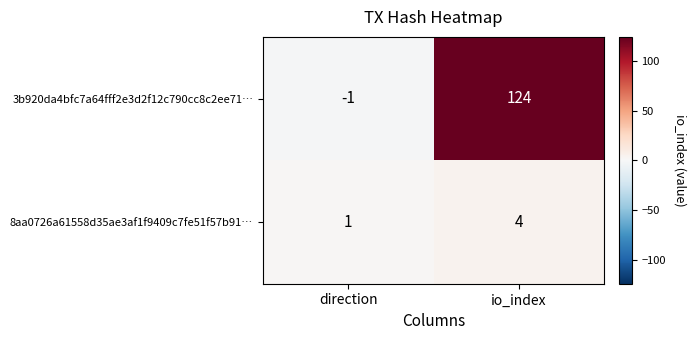

Is it true that 3b920da4bfc7a64fff2e3d2f12c790cc8c2ee71… equals 124 at io_index?

True